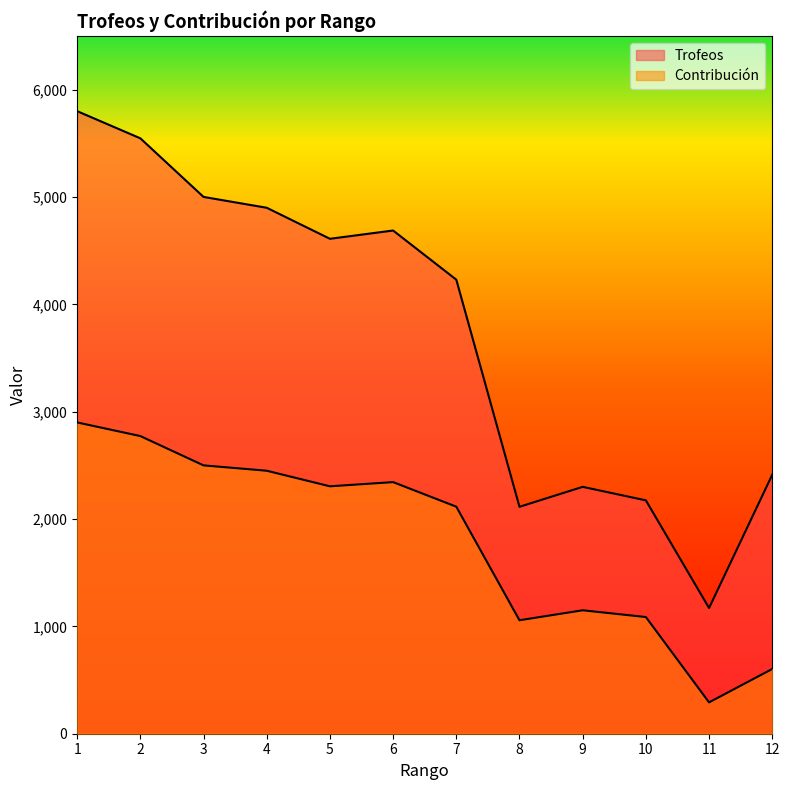

Between 10 and 4, which is larger?

4